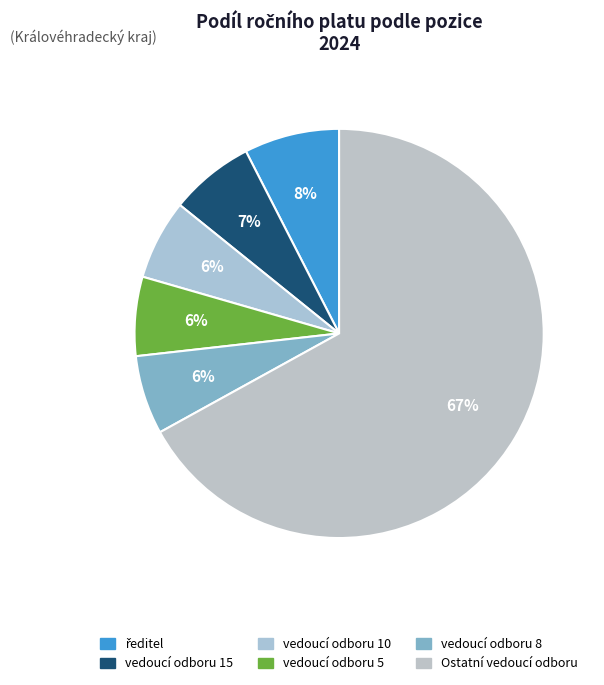

Count the number of slices in the pie.

6